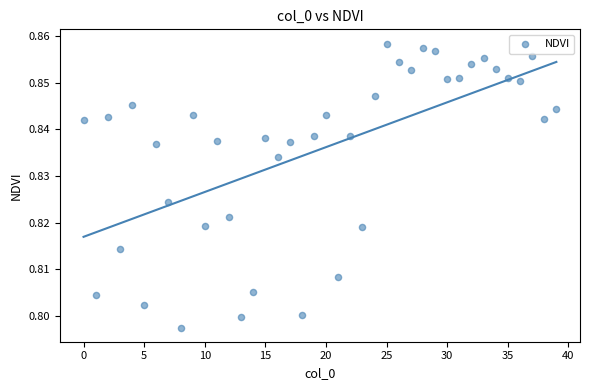

How many points are shown in the scatter plot?

40